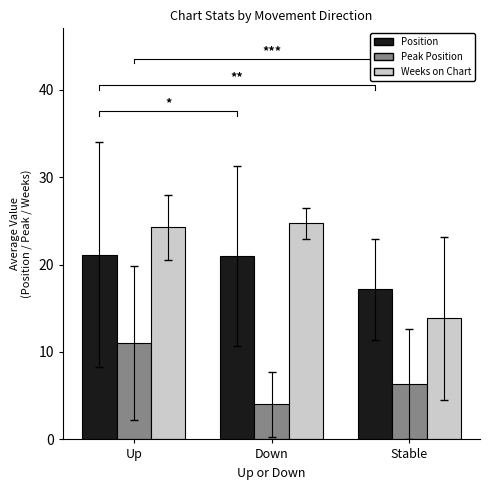

What is the label of the 2nd bar from the right?

Down